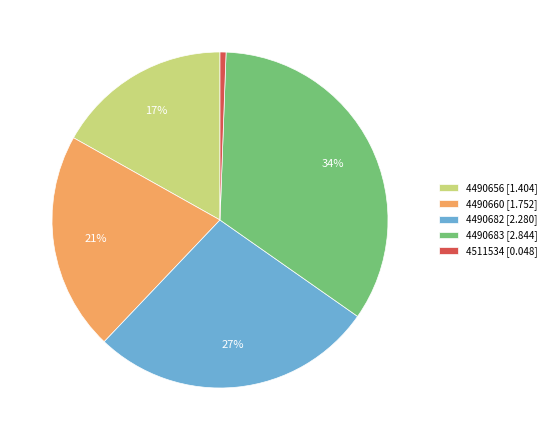

To the nearest percent, what is the difference between the 4490660 and 4490682 slice percentages?

6%